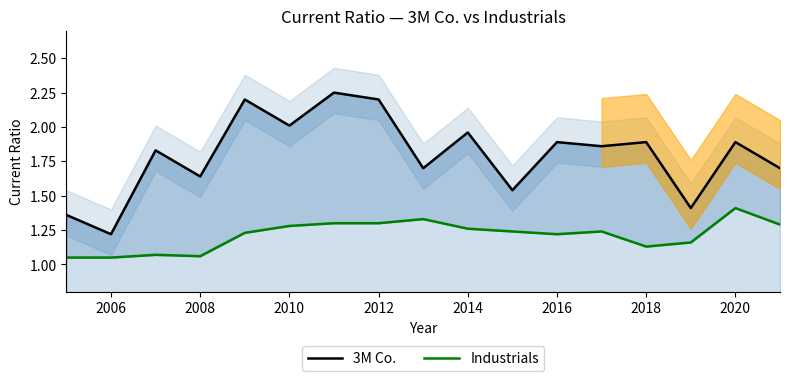

How many Industrials values are between 1 and 2?

17